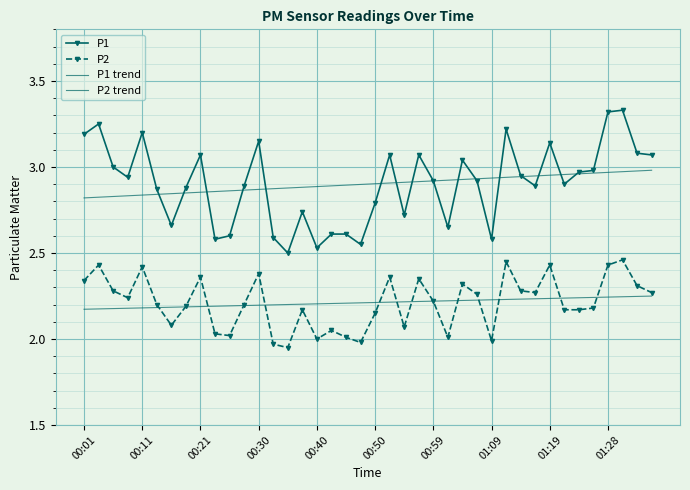

Reading left to right, what are all the values shown in this chart?

P1: 3.2	3.2	3.0	2.9	3.2	2.9	2.7	2.9	3.1	2.6	2.6	2.9	3.1	2.6	2.5	2.7	2.5	2.6	2.6	2.5	2.8	3.1	2.7	3.1	2.9	2.6	3.0	2.9	2.6	3.2	3.0	2.9	3.1	2.9	3.0	3.0	3.3	3.3	3.1	3.1
P2: 2.3	2.4	2.3	2.2	2.4	2.2	2.1	2.2	2.4	2.0	2.0	2.2	2.4	2.0	1.9	2.2	2.0	2.0	2.0	2.0	2.1	2.4	2.1	2.4	2.2	2.0	2.3	2.3	2.0	2.5	2.3	2.3	2.4	2.2	2.2	2.2	2.4	2.5	2.3	2.3
P1 trend: 2.8	2.8	2.8	2.8	2.8	2.8	2.8	2.8	2.9	2.9	2.9	2.9	2.9	2.9	2.9	2.9	2.9	2.9	2.9	2.9	2.9	2.9	2.9	2.9	2.9	2.9	2.9	2.9	2.9	2.9	2.9	2.9	3.0	3.0	3.0	3.0	3.0	3.0	3.0	3.0
P2 trend: 2.2	2.2	2.2	2.2	2.2	2.2	2.2	2.2	2.2	2.2	2.2	2.2	2.2	2.2	2.2	2.2	2.2	2.2	2.2	2.2	2.2	2.2	2.2	2.2	2.2	2.2	2.2	2.2	2.2	2.2	2.2	2.2	2.2	2.2	2.2	2.2	2.2	2.2	2.2	2.2